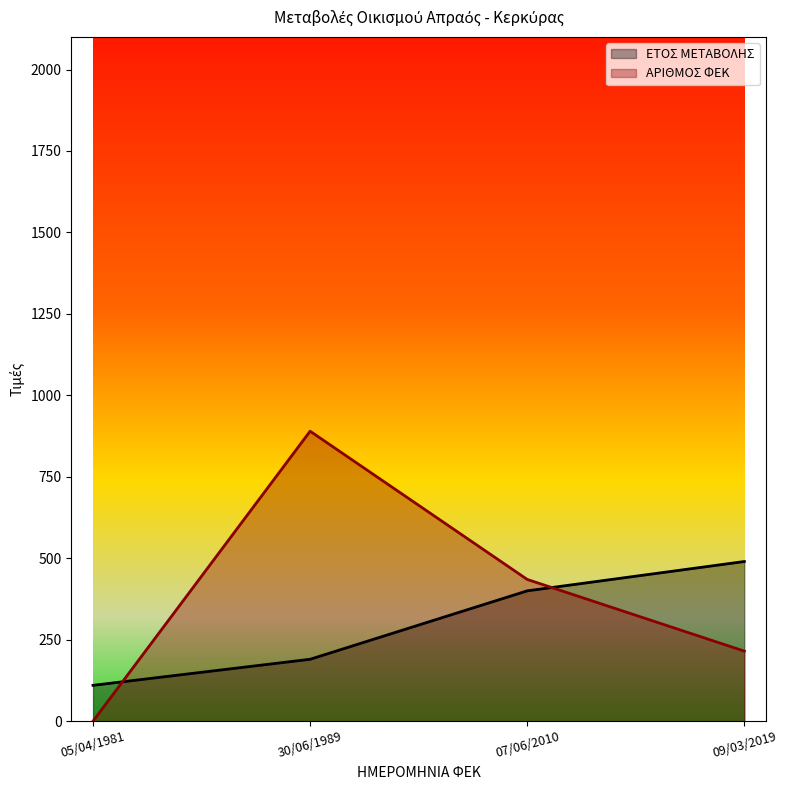

In ΑΡΙΘΜΟΣ ΦΕΚ, how many points are higher than both neighbors (excluding endpoints)?

1